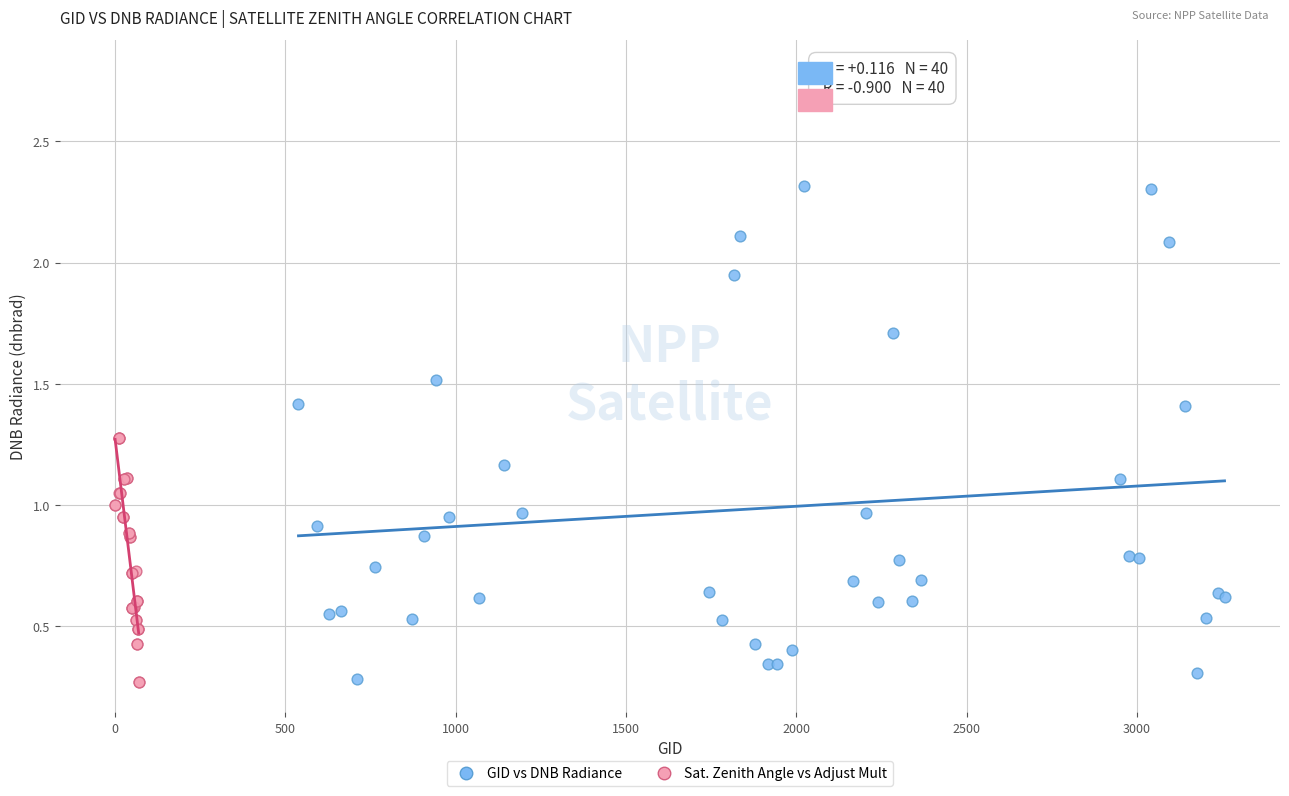

Which series reaches the maximum Y coordinate?

GID vs DNB Radiance